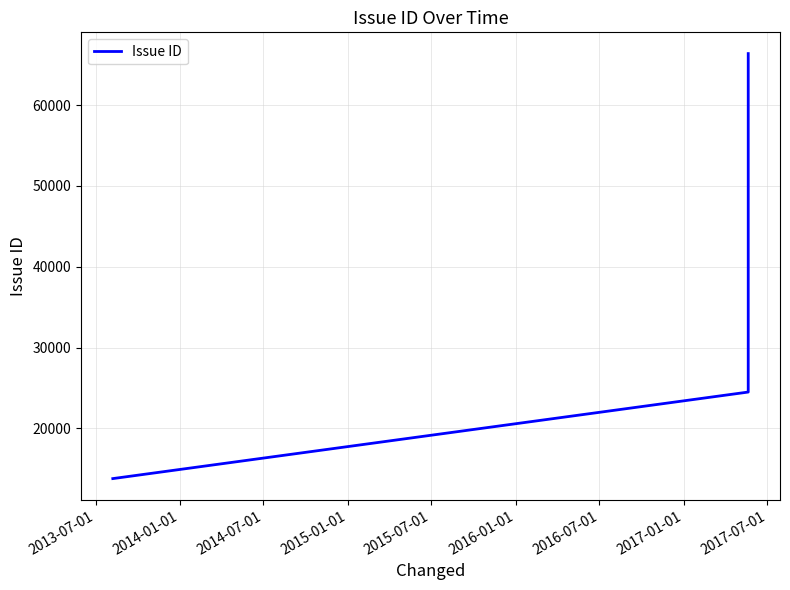

What is the difference between the second highest and minimum values?

42857